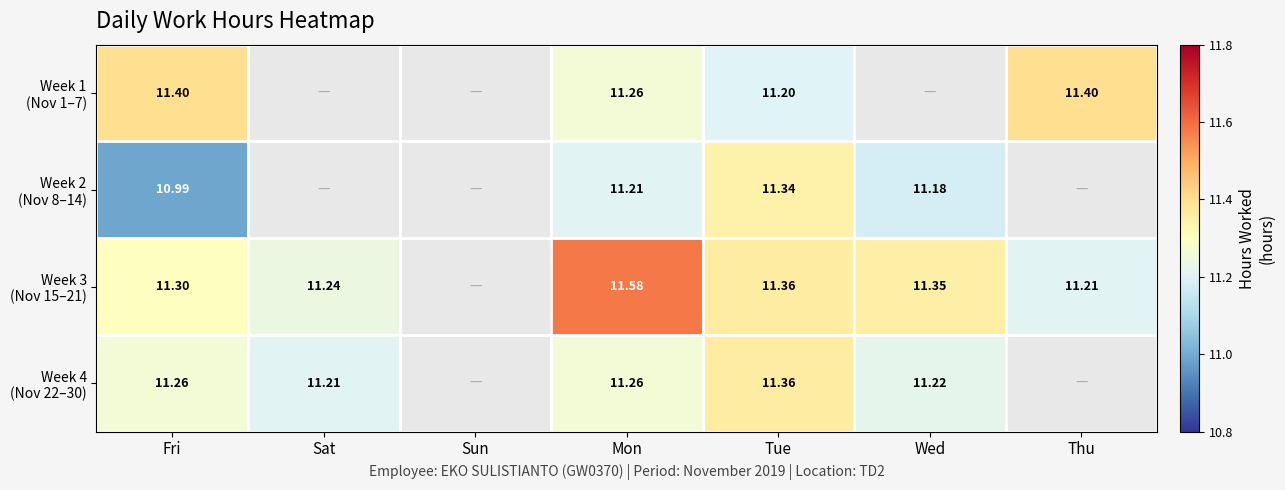

List the series in order of their peak value, highest first.

Week 3 (Nov 15–21), Week 1 (Nov 1–7), Week 4 (Nov 22–30), Week 2 (Nov 8–14)